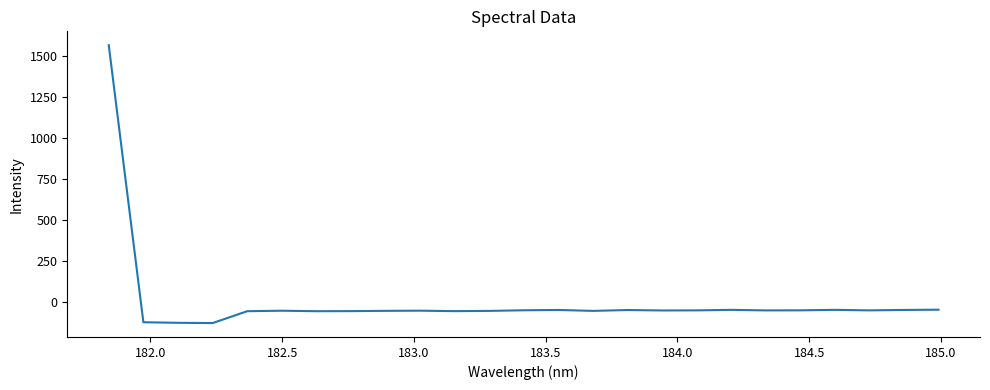

What is the smallest value displayed?

-127.4